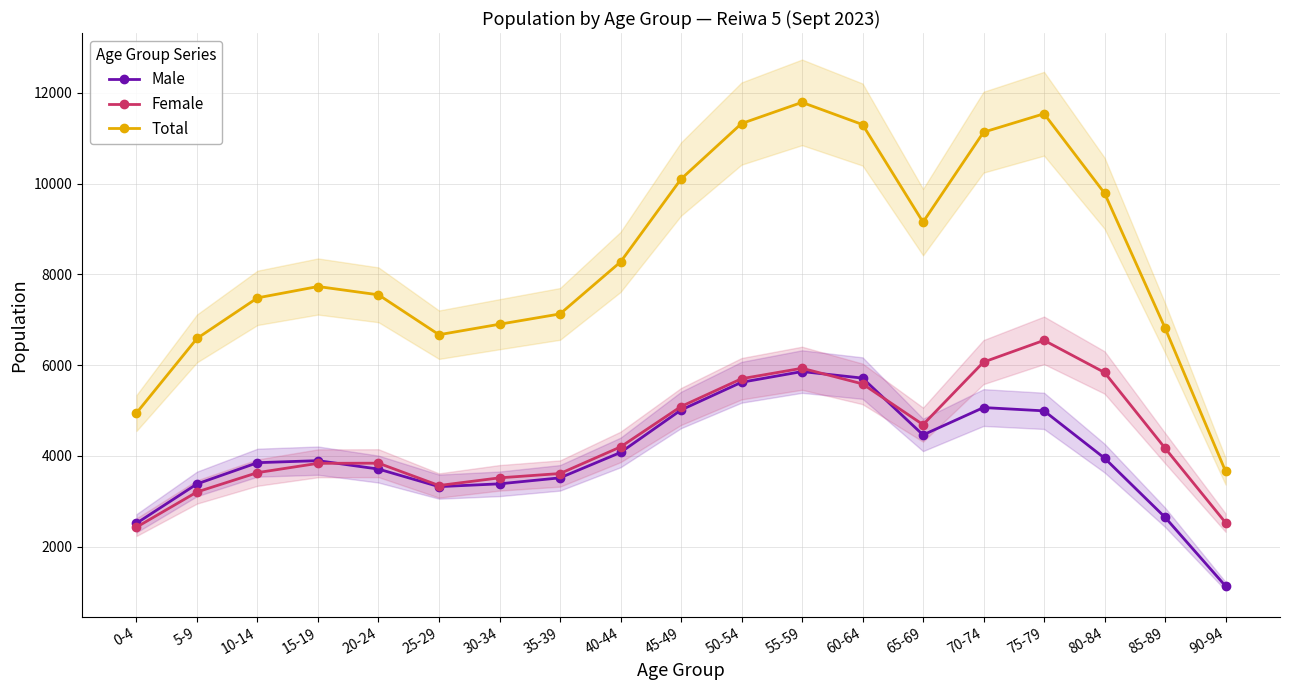

What is the smallest value displayed?

1132